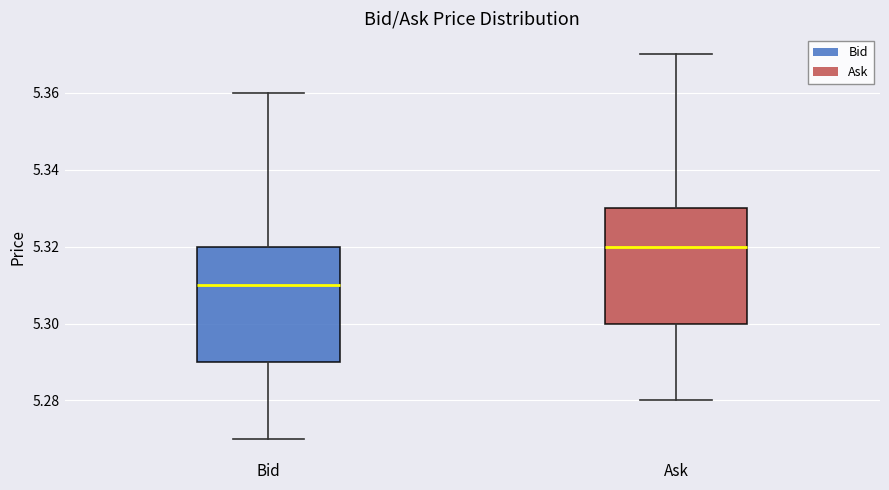

Which box has the highest median line?

Ask